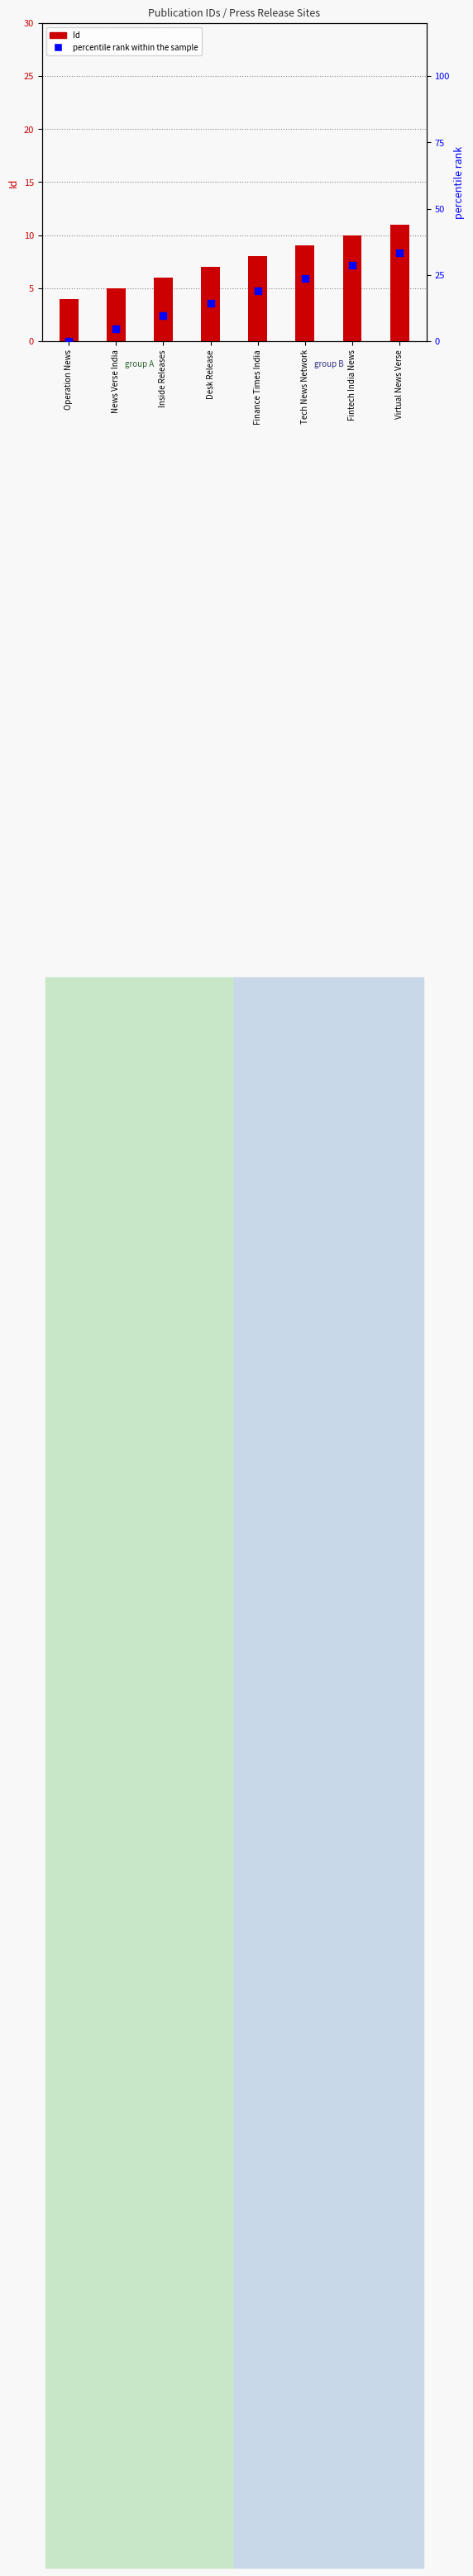

Which series reaches the minimum Y coordinate?

percentile rank within the sample